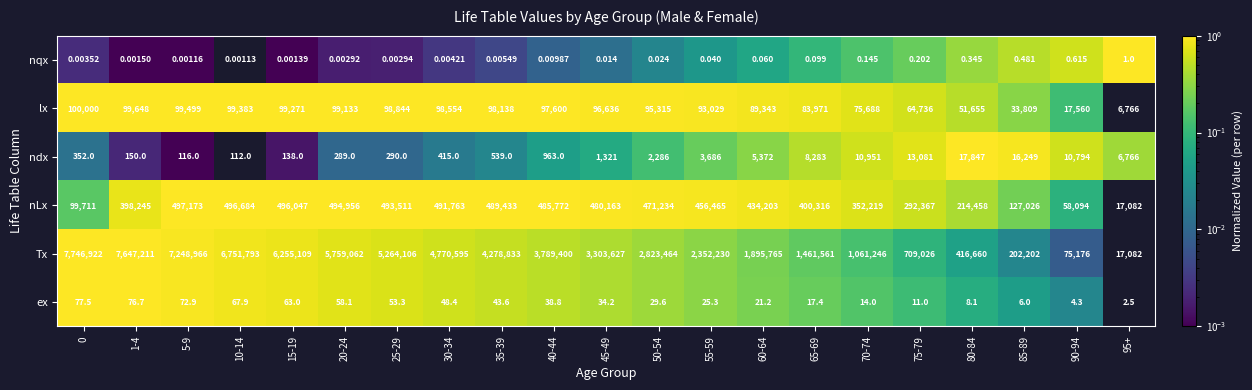

Is the value of ndx at 65-69 greater than the value of nLx at 65-69?

No